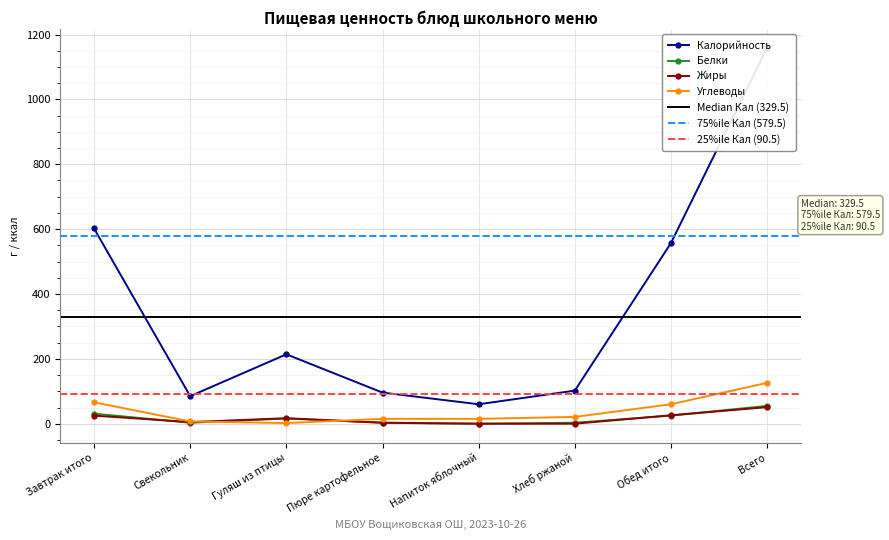

Which series changed the most between Гуляш из птицы and Всего?

Калорийность